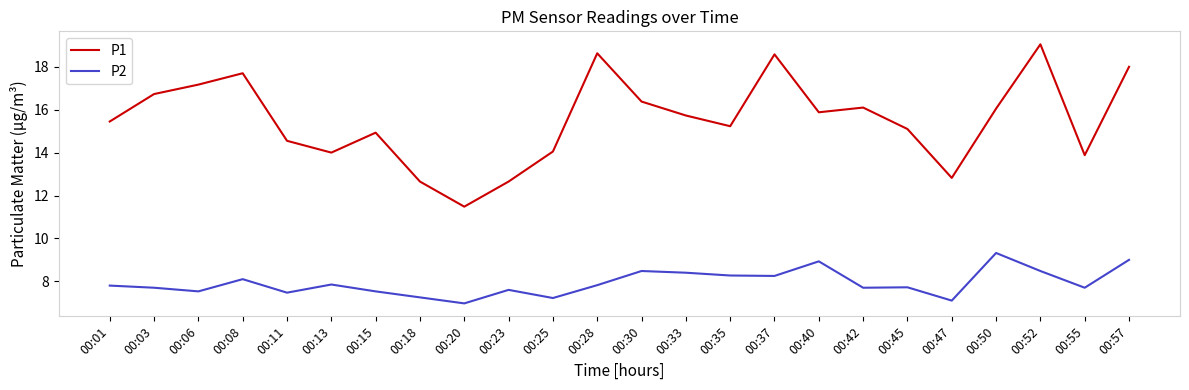

At how many categories does at least one series exceed 17?

6